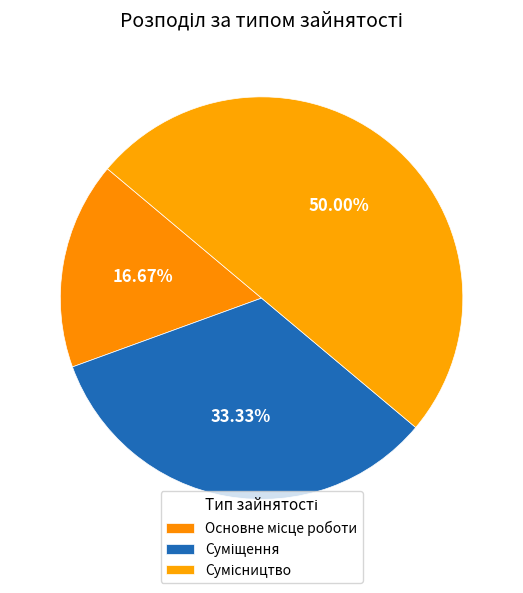

Does Суміщення account for over 50% of the chart?

No